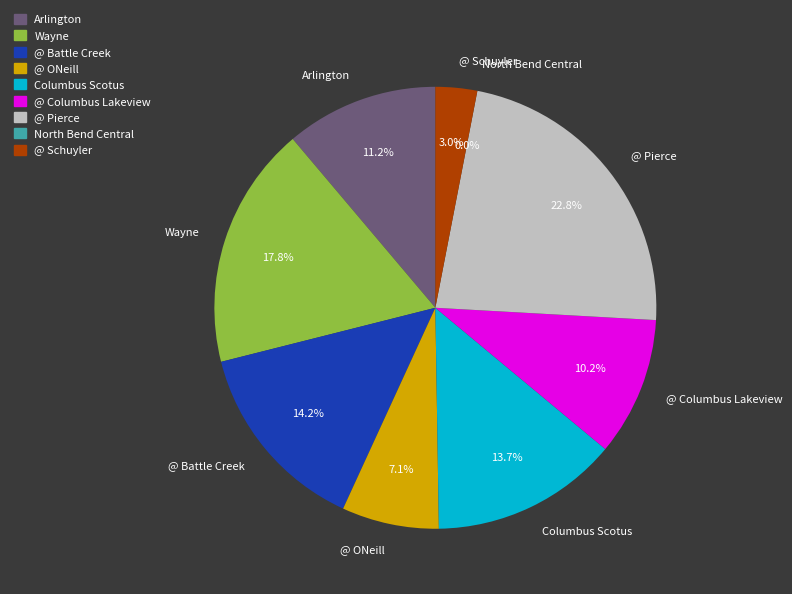

Is there a majority slice in this chart?

No